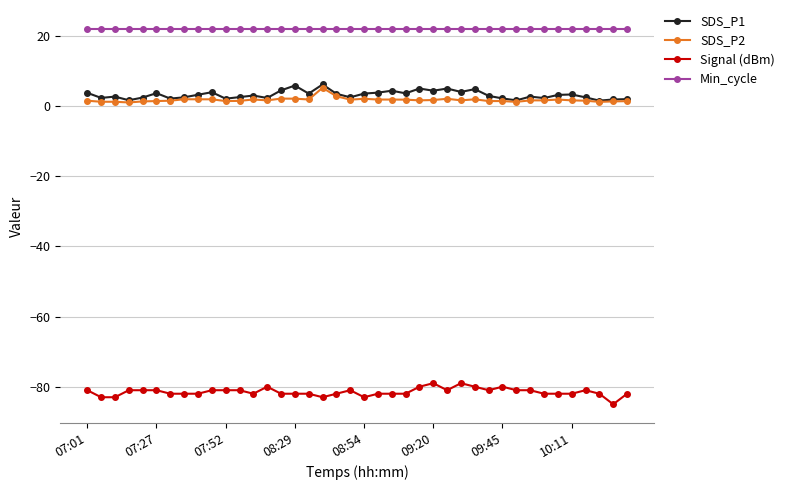

What is the value of the Signal (dBm) point at the 31st from the left?

-80.0